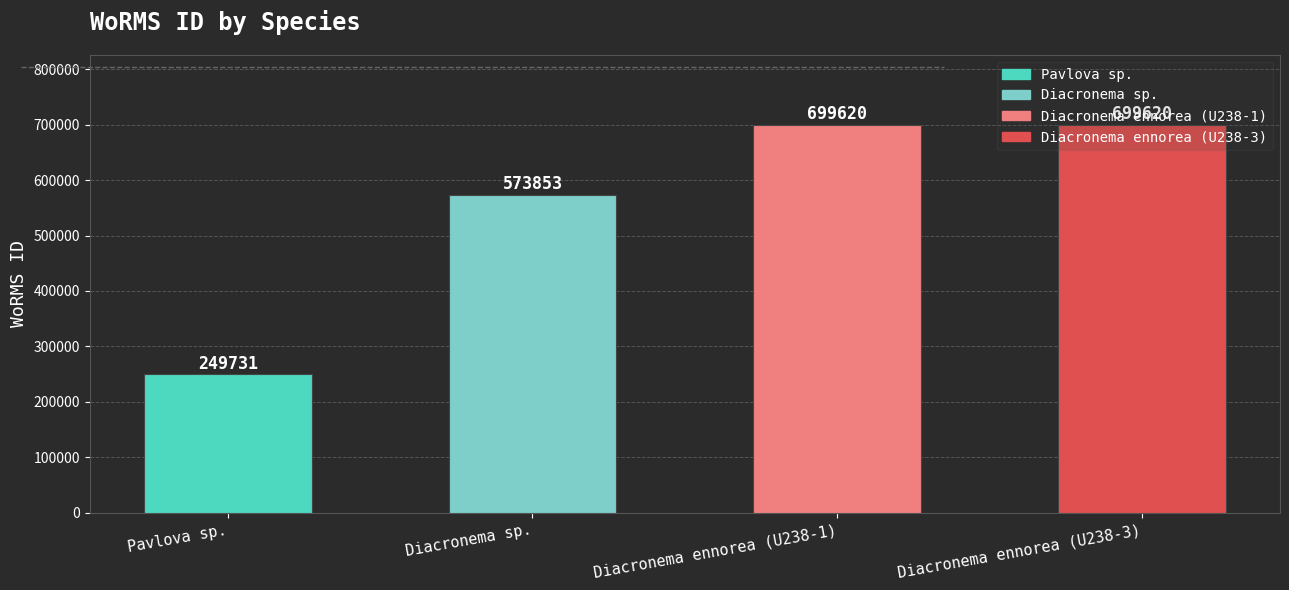

What is the label of the 2nd bar from the right?

Diacronema ennorea (U238-1)